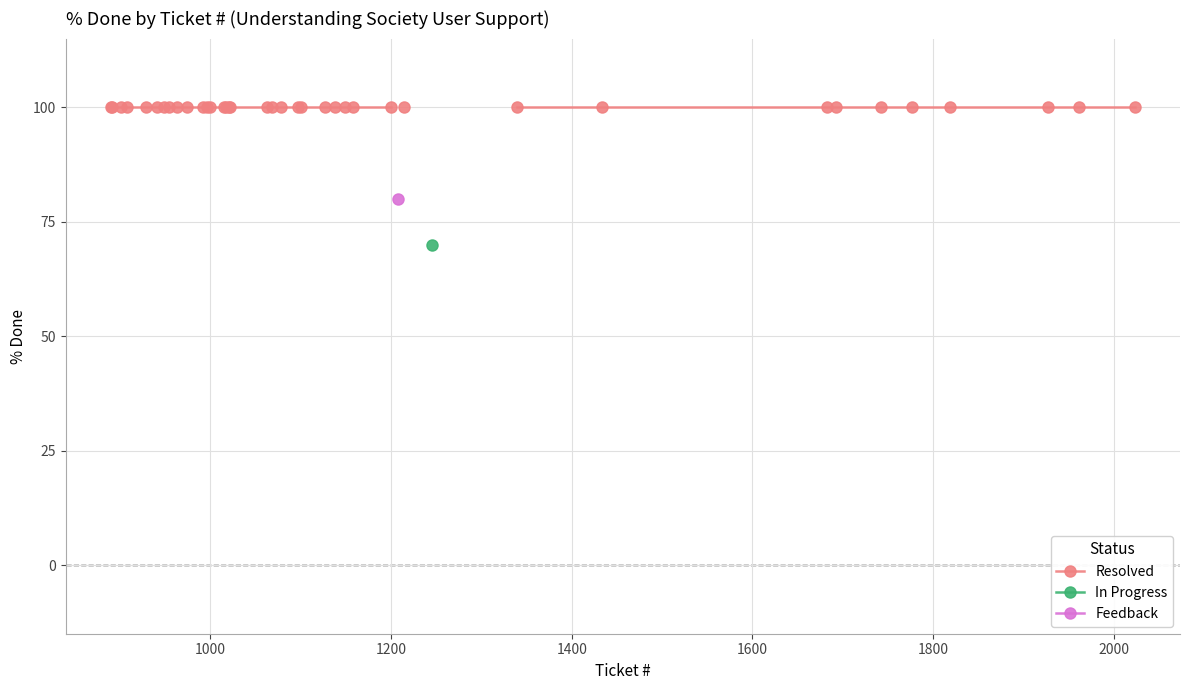

What is the minimum value shown in the chart?

70.0